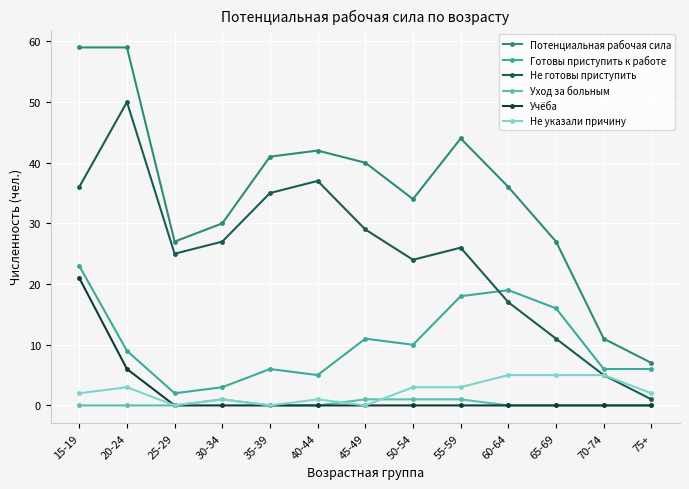

Reading left to right, transcribe all the data shown in this chart.

Потенциальная рабочая сила: 15-19=59	20-24=59	25-29=27	30-34=30	35-39=41	40-44=42	45-49=40	50-54=34	55-59=44	60-64=36	65-69=27	70-74=11	75+=7
Готовы приступить к работе: 15-19=23	20-24=9	25-29=2	30-34=3	35-39=6	40-44=5	45-49=11	50-54=10	55-59=18	60-64=19	65-69=16	70-74=6	75+=6
Не готовы приступить: 15-19=36	20-24=50	25-29=25	30-34=27	35-39=35	40-44=37	45-49=29	50-54=24	55-59=26	60-64=17	65-69=11	70-74=5	75+=1
Уход за больным: 15-19=0	20-24=0	25-29=0	30-34=1	35-39=0	40-44=0	45-49=1	50-54=1	55-59=1	60-64=0	65-69=0	70-74=0	75+=0
Учёба: 15-19=21	20-24=6	25-29=0	30-34=0	35-39=0	40-44=0	45-49=0	50-54=0	55-59=0	60-64=0	65-69=0	70-74=0	75+=0
Не указали причину: 15-19=2	20-24=3	25-29=0	30-34=1	35-39=0	40-44=1	45-49=0	50-54=3	55-59=3	60-64=5	65-69=5	70-74=5	75+=2